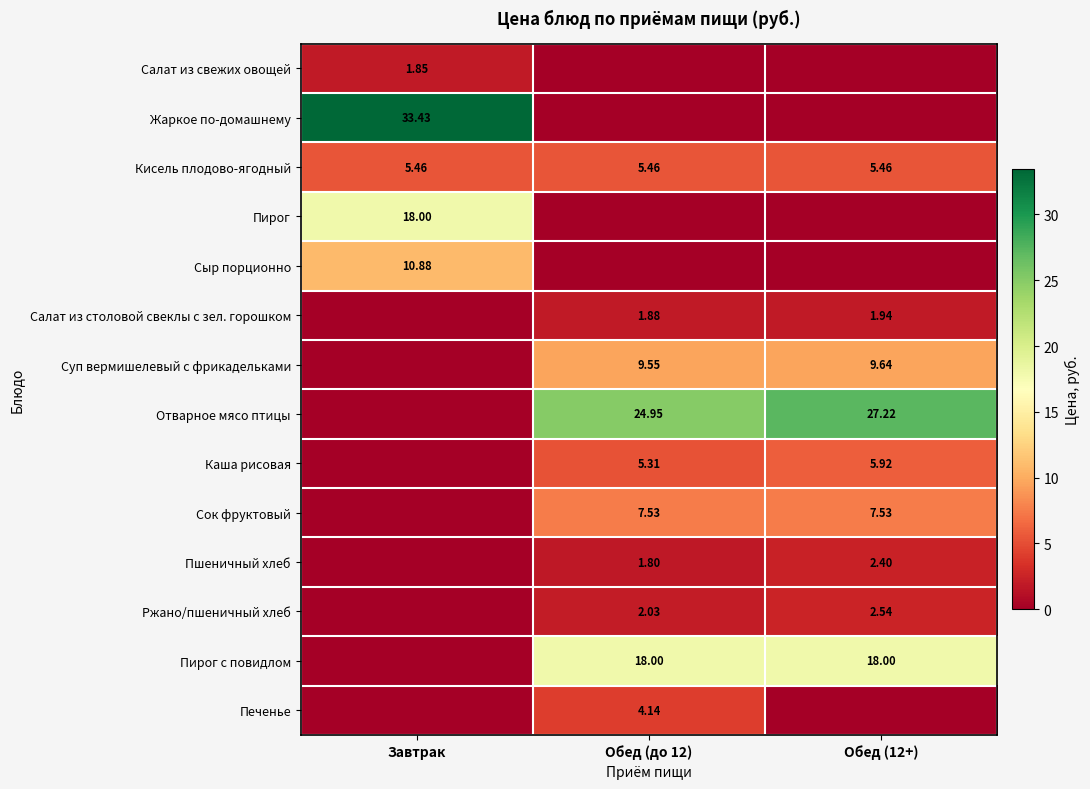

Count the number of data series in this chart.

14